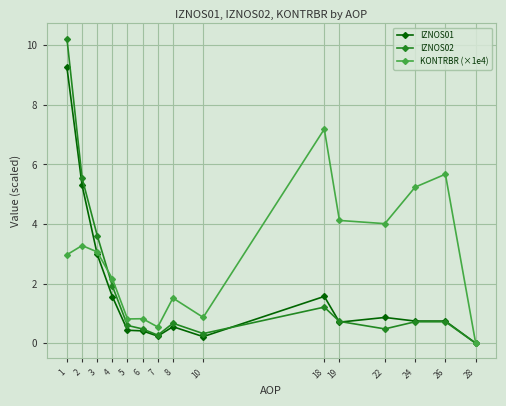

What is the value of the IZNOS02 point at the 2nd from the left?

5.5